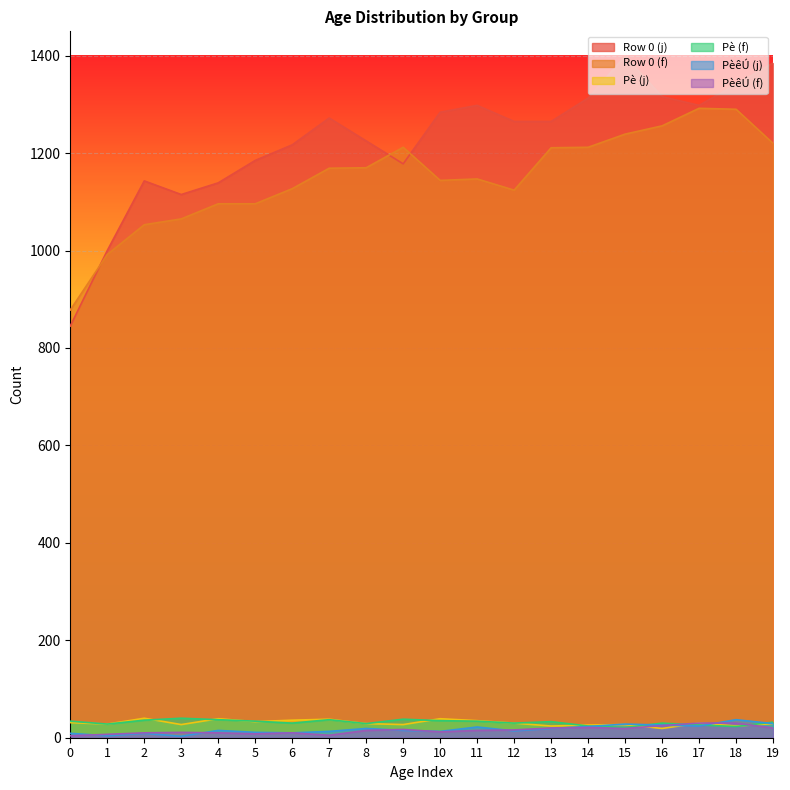

What is the difference between the maximum and minimum values in the Pè (j) series?

21